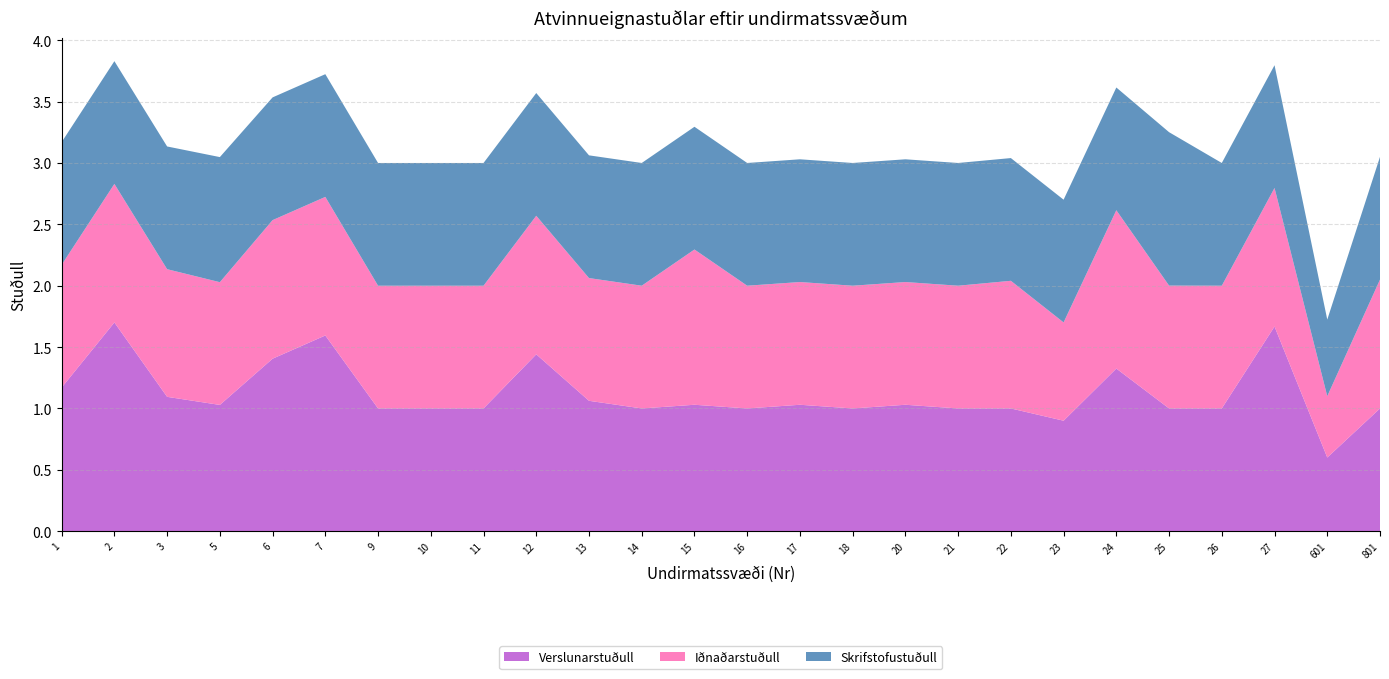

Reading left to right, transcribe all the data shown in this chart.

Verslunarstuðull: 1=1.2	2=1.7	3=1.1	5=1.0	6=1.4	7=1.6	9=1.0	10=1.0	11=1.0	12=1.4	13=1.1	14=1.0	15=1.0	16=1.0	17=1.0	18=1.0	20=1.0	21=1.0	22=1.0	23=0.9	24=1.3	25=1.0	26=1.0	27=1.7	601=0.6	801=1.0
Iðnaðarstuðull: 1=1.0	2=1.1	3=1.0	5=1.0	6=1.1	7=1.1	9=1.0	10=1.0	11=1.0	12=1.1	13=1.0	14=1.0	15=1.3	16=1.0	17=1.0	18=1.0	20=1.0	21=1.0	22=1.0	23=0.8	24=1.3	25=1.0	26=1.0	27=1.1	601=0.5	801=1.1
Skrifstofustuðull: 1=1.0	2=1.0	3=1.0	5=1.0	6=1.0	7=1.0	9=1.0	10=1.0	11=1.0	12=1.0	13=1.0	14=1.0	15=1.0	16=1.0	17=1.0	18=1.0	20=1.0	21=1.0	22=1.0	23=1.0	24=1.0	25=1.2	26=1.0	27=1.0	601=0.6	801=1.0